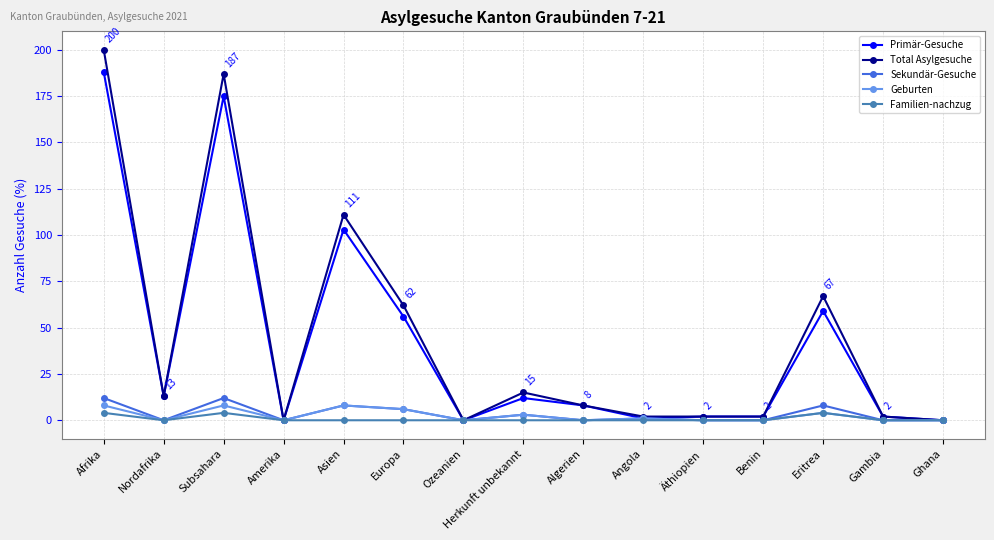

How many distinct data groups are displayed?

5